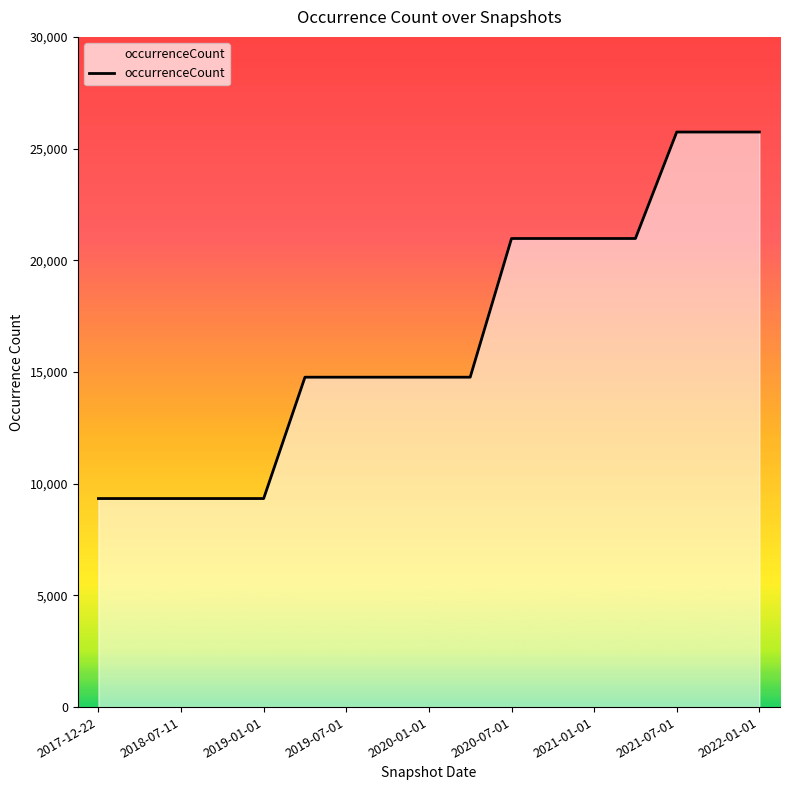

What is the smallest value displayed?

9335